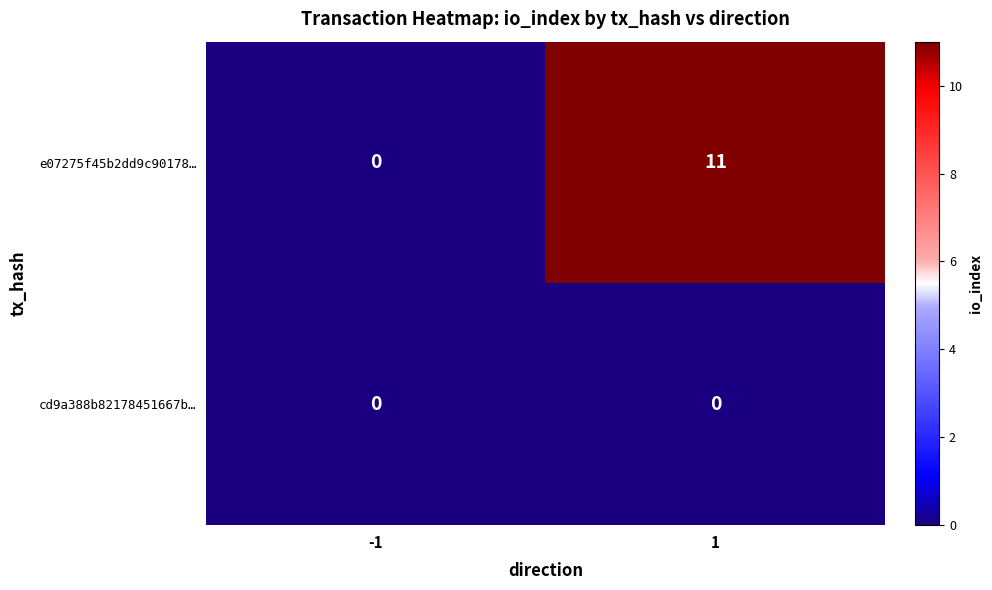

Is it true that e07275f45b2dd9c90178… equals 11 at 1?

True